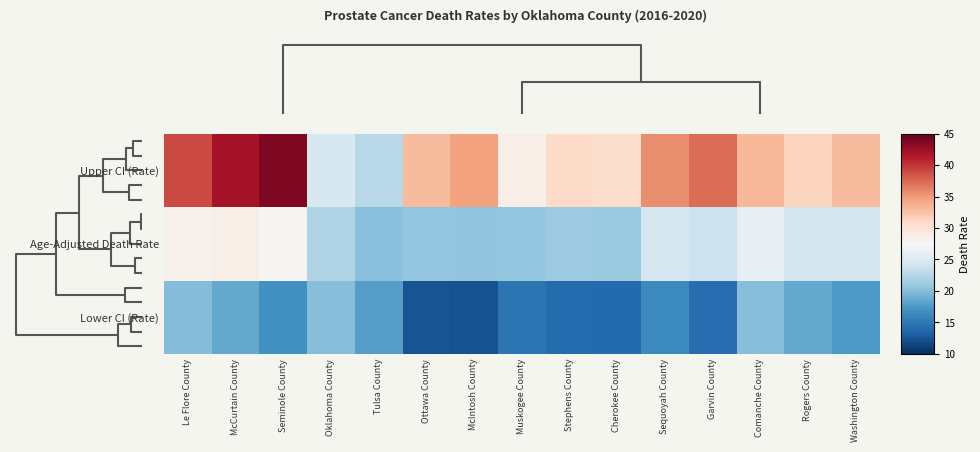

Reading left to right, transcribe all the data shown in this chart.

Upper CI (Rate): Le Flore County=39.1	McCurtain County=42.1	Seminole County=43.8	Oklahoma County=24.7	Tulsa County=22.7	Ottawa County=33.0	McIntosh County=34.5	Muskogee County=28.7	Stephens County=30.8	Cherokee County=30.6	Sequoyah County=35.7	Garvin County=37.3	Comanche County=33.3	Rogers County=31.4	Washington County=33.0
Age-Adjusted Death Rate: Le Flore County=28.3	McCurtain County=28.5	Seminole County=27.9	Oklahoma County=22.3	Tulsa County=20.2	Ottawa County=20.8	McIntosh County=20.6	Muskogee County=20.8	Stephens County=21.1	Cherokee County=21.0	Sequoyah County=24.6	Garvin County=23.7	Comanche County=26.1	Rogers County=24.3	Washington County=24.3
Lower CI (Rate): Le Flore County=19.9	McCurtain County=18.5	Seminole County=16.9	Oklahoma County=20.0	Tulsa County=17.9	Ottawa County=12.4	McIntosh County=12.2	Muskogee County=14.7	Stephens County=14.0	Cherokee County=13.9	Sequoyah County=16.3	Garvin County=14.2	Comanche County=20.0	Rogers County=18.5	Washington County=17.5